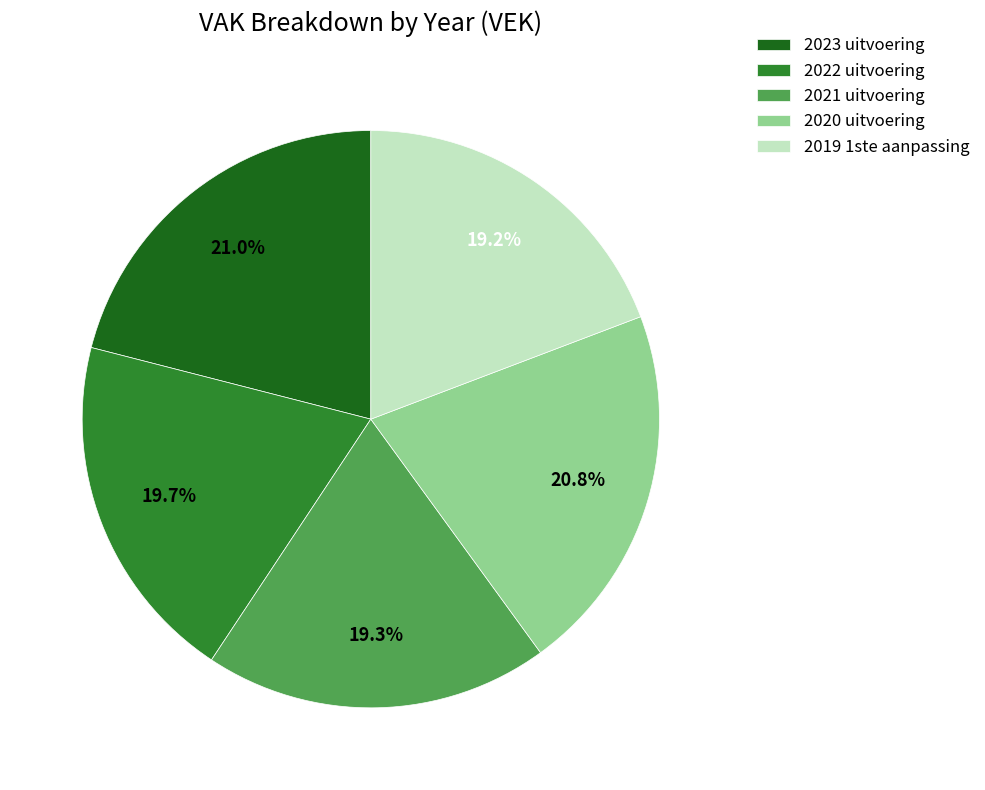

Is 2023 uitvoering the majority of the pie?

No